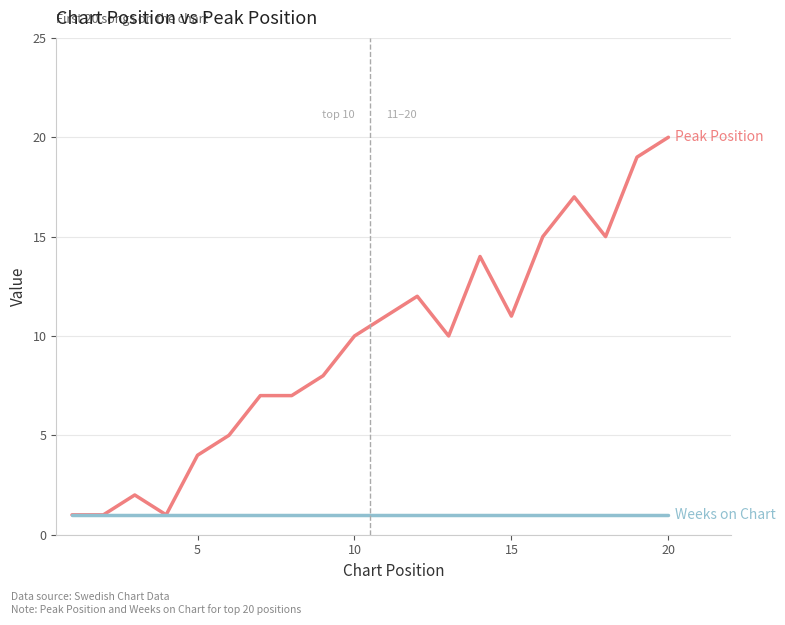

At which category does the chart reach its peak across all series?

20